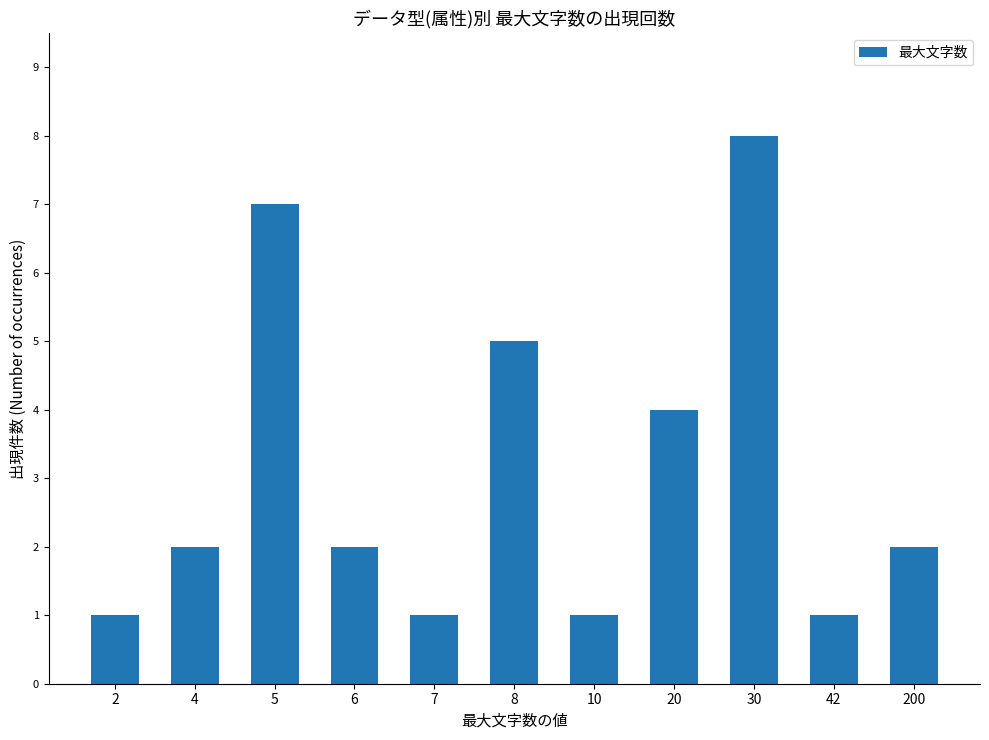

Which has a higher value, 20 or 8?

8